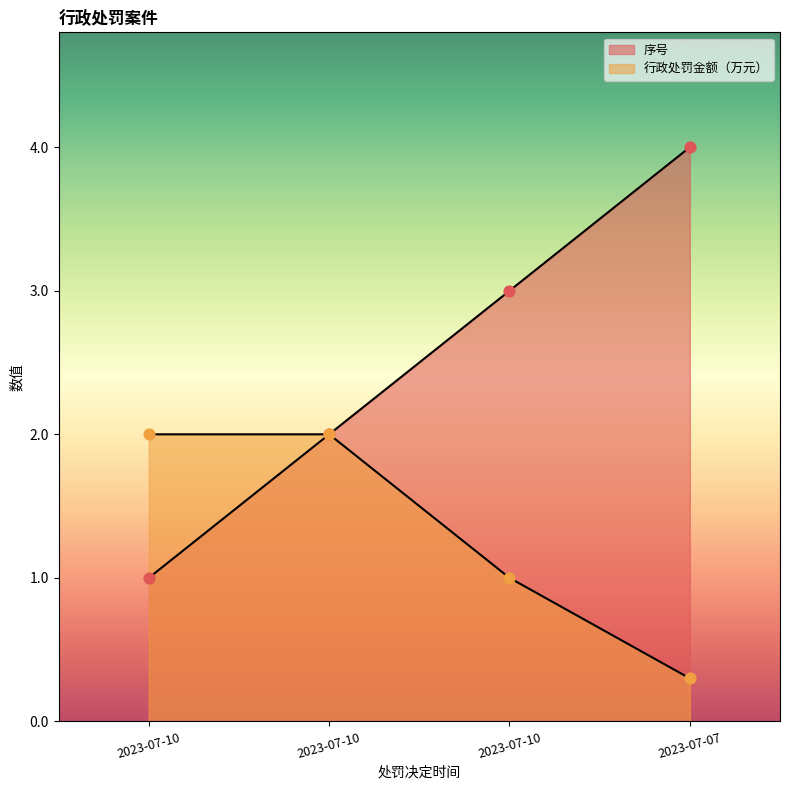

Which series has the widest spread of Y values?

序号